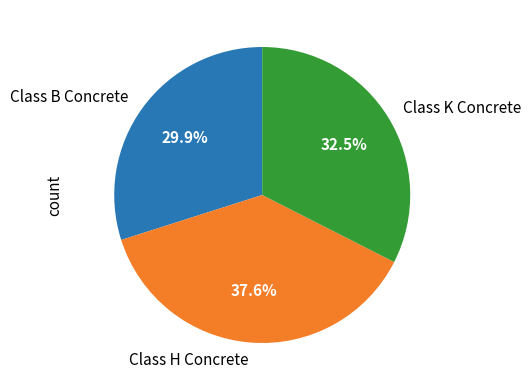

To the nearest percent, what is the difference between the largest and smallest slice percentages?

8%